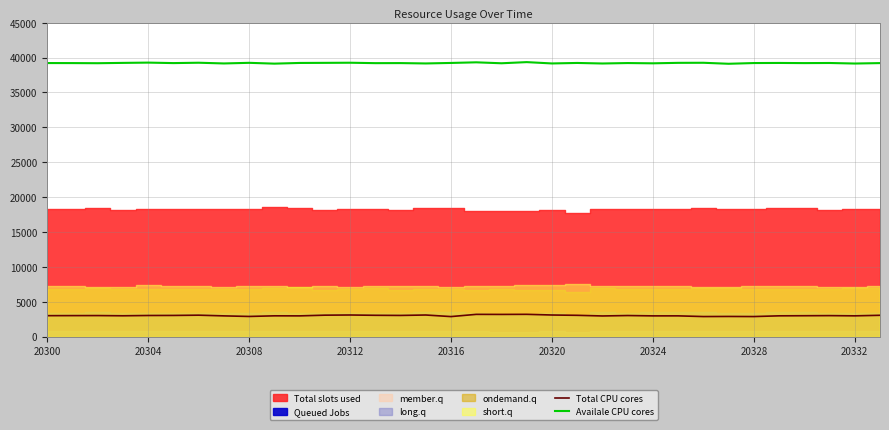

True or false: Availale CPU cores and Total CPU cores intersect in this chart.

False